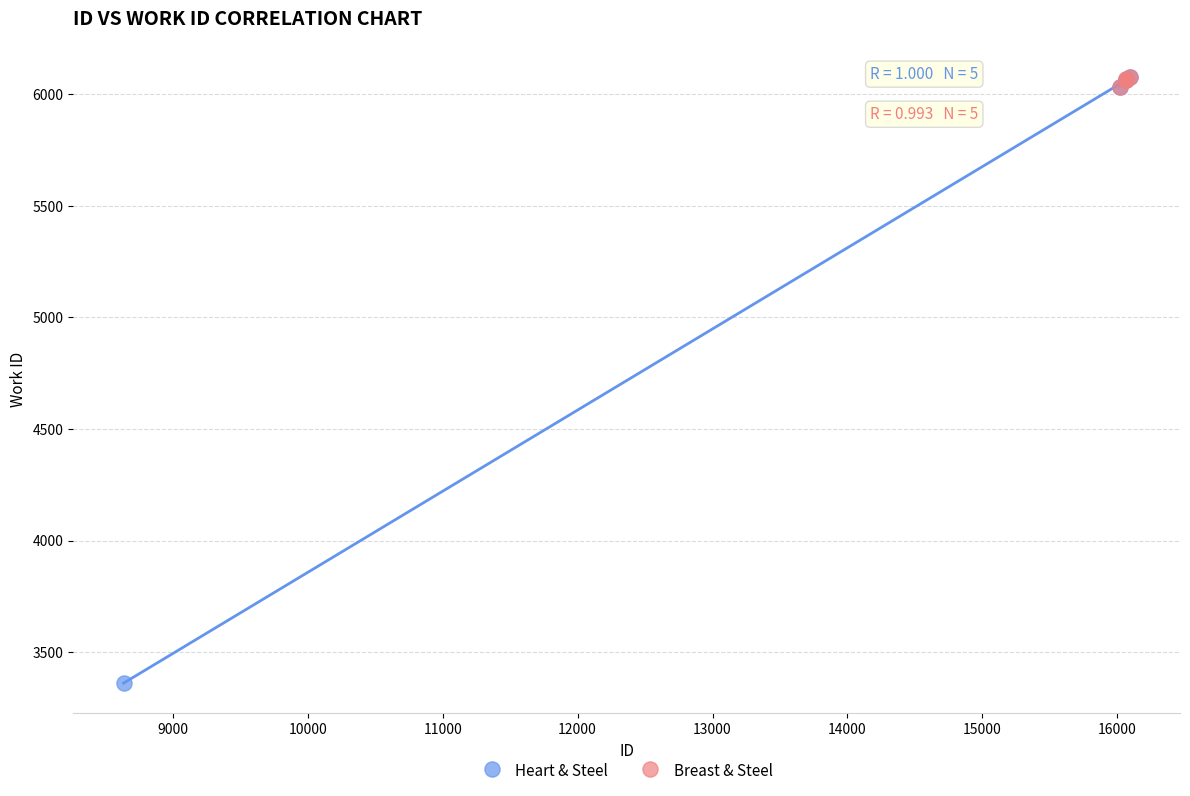

Which series contains the lowest Y value?

Heart & Steel